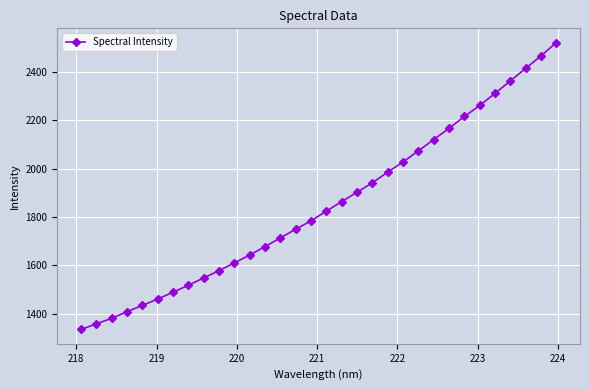

How many lines are shown in the chart?

1